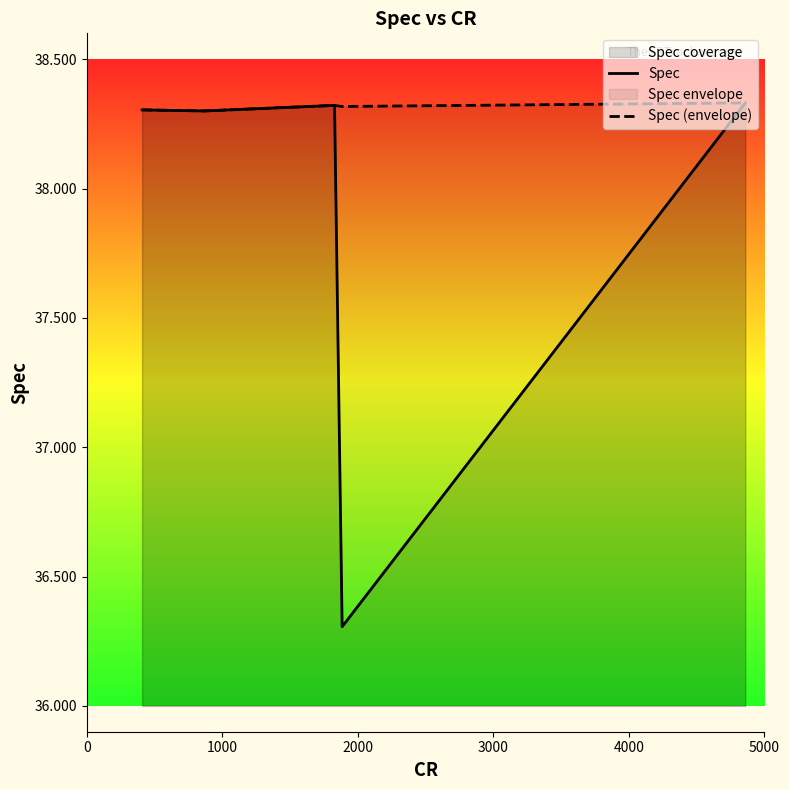

Which series has the widest spread of values?

Spec